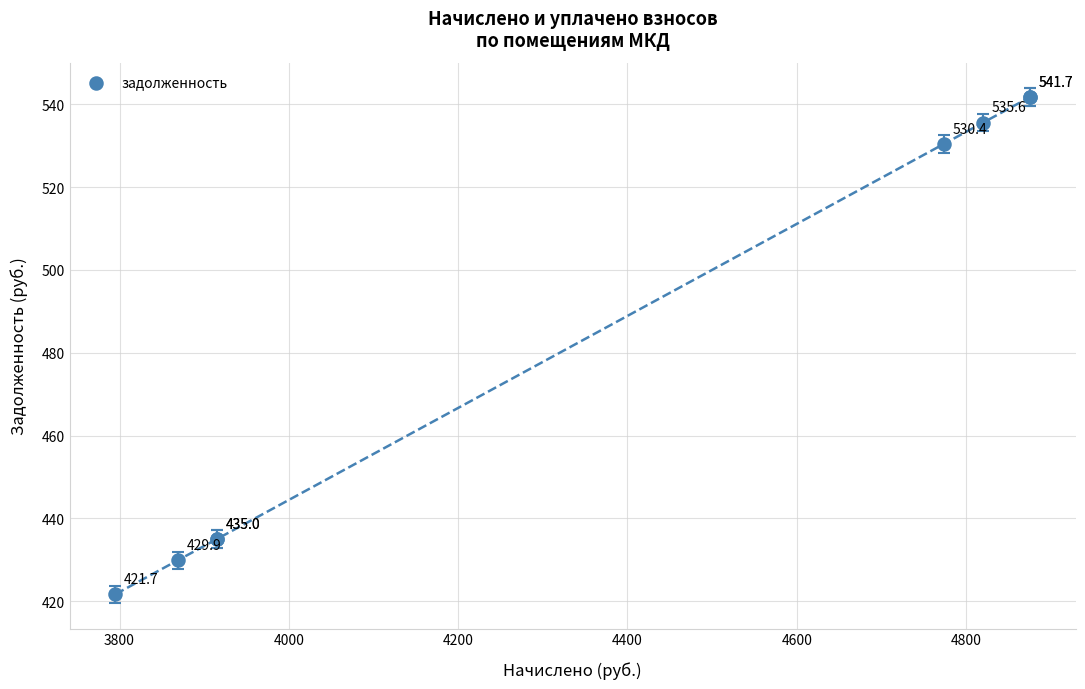

What Y value in the scatter plot is closest to 481?

435.0